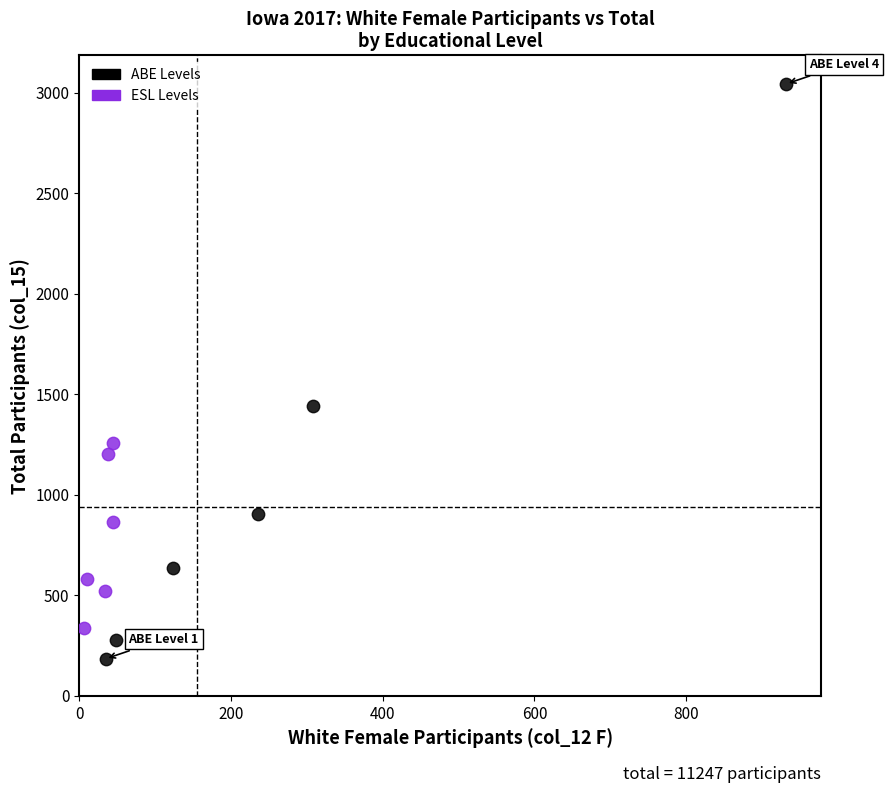

Which series contains the highest Y value?

ABE Levels